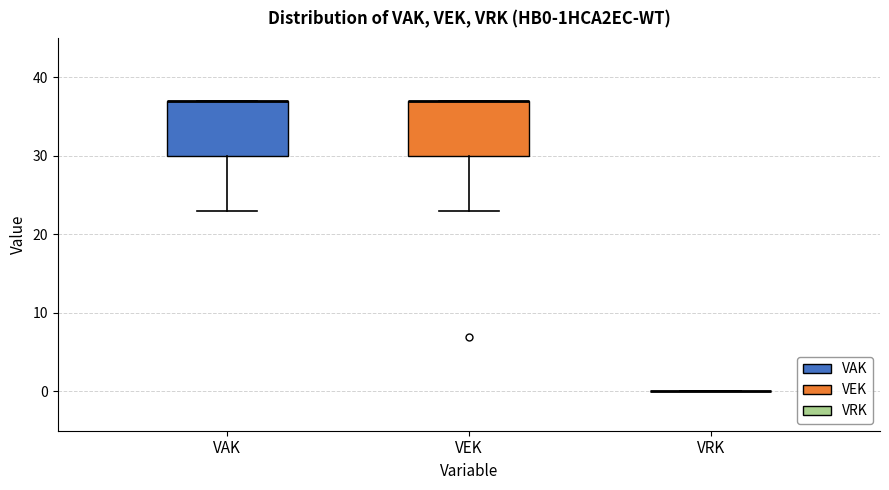

Reading left to right, read every box against the y-axis: the position of its median line, the range the box covers, and the ends of its whiskers. The values are not printed on the chart, so give them approximately, as read against the axis.

VAK: median 37 (drawn on the box's upper edge), box 30 to 37, whiskers 23 to 37
VEK: median 37 (drawn on the box's upper edge), box 30 to 37, whiskers 23 to 37
VRK: box collapsed to a line at 0, whiskers 0 to 0